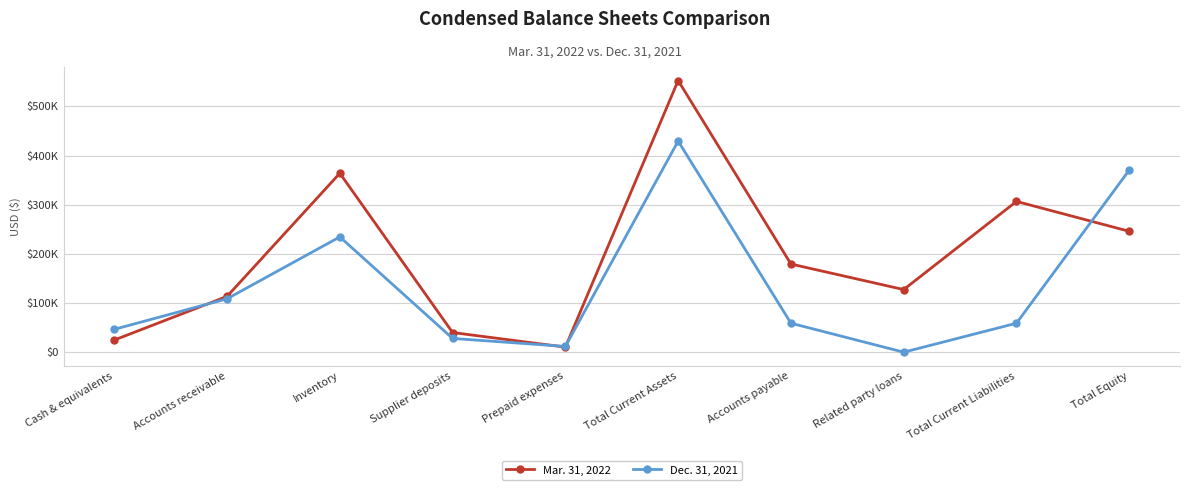

Does the chart have visible grid lines?

Yes